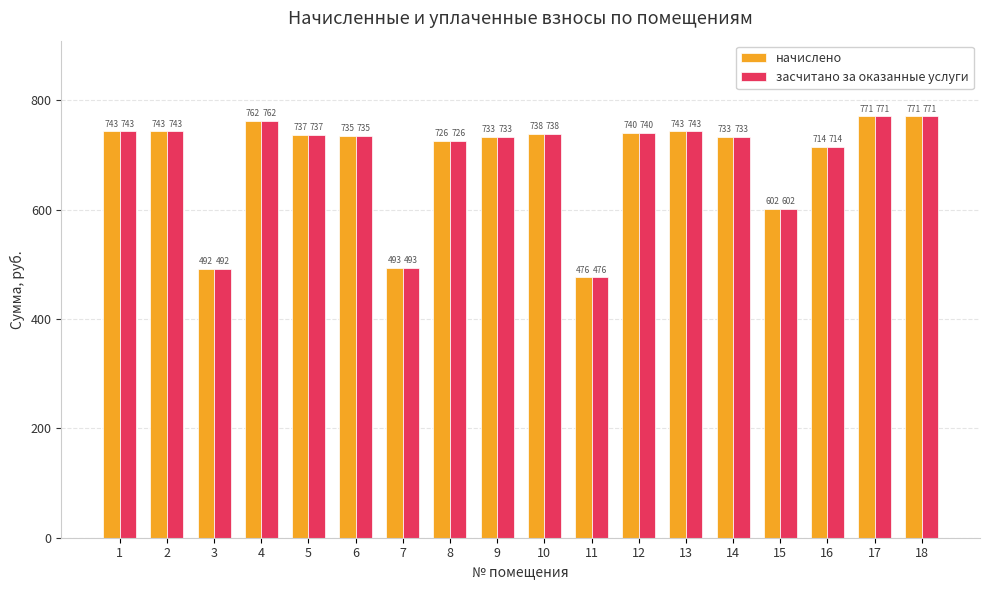

What is the lowest value of the засчитано за оказанные услуги series?

476.3